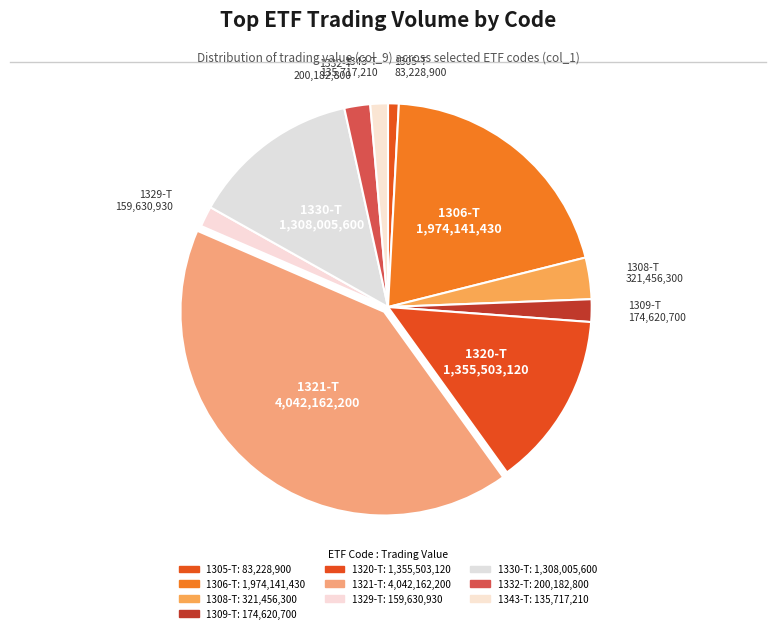

Is there any slice that represents more than half of the pie?

No